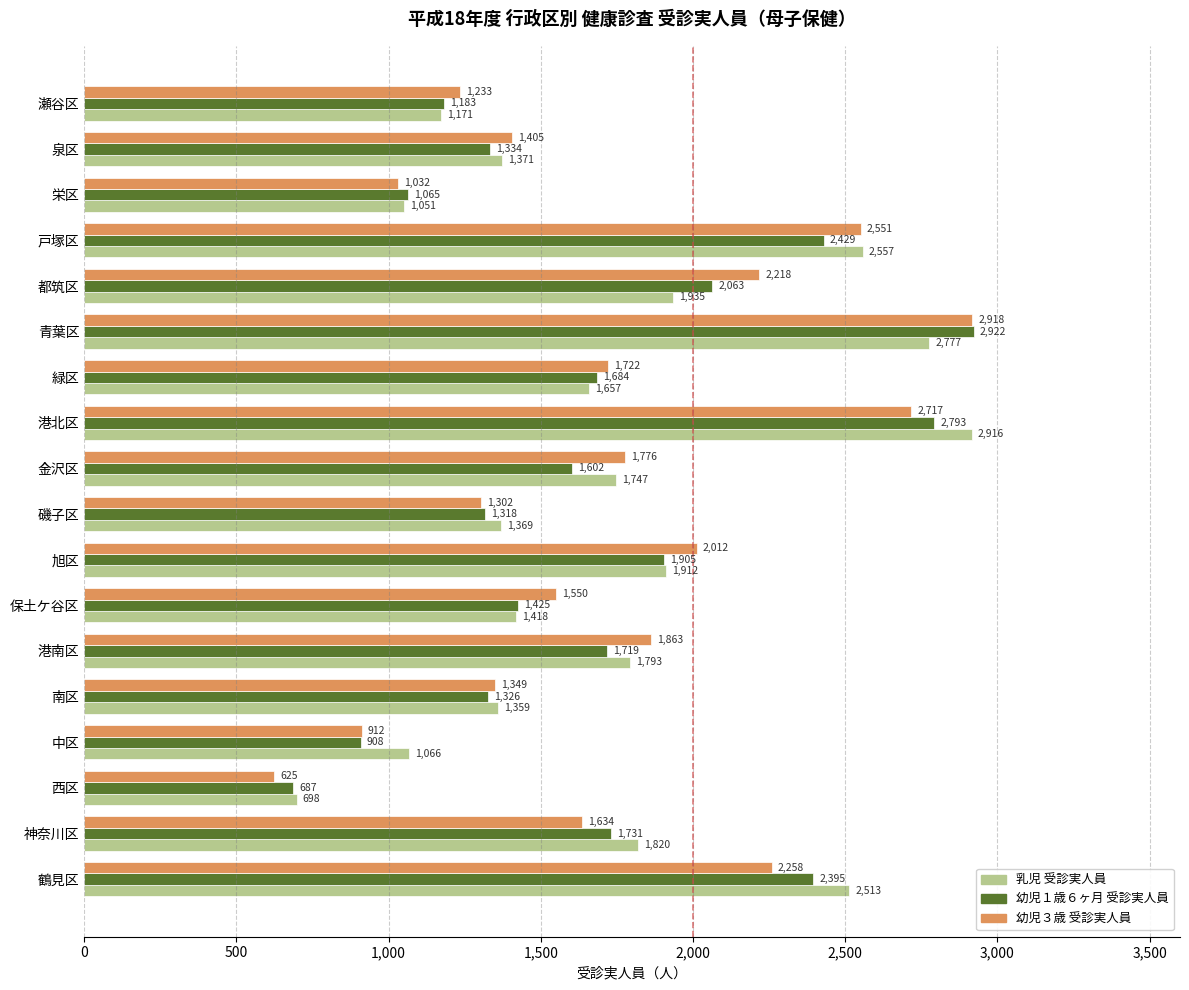

How many data points in 幼児３歳 受診実人員 are less than 1722?

9